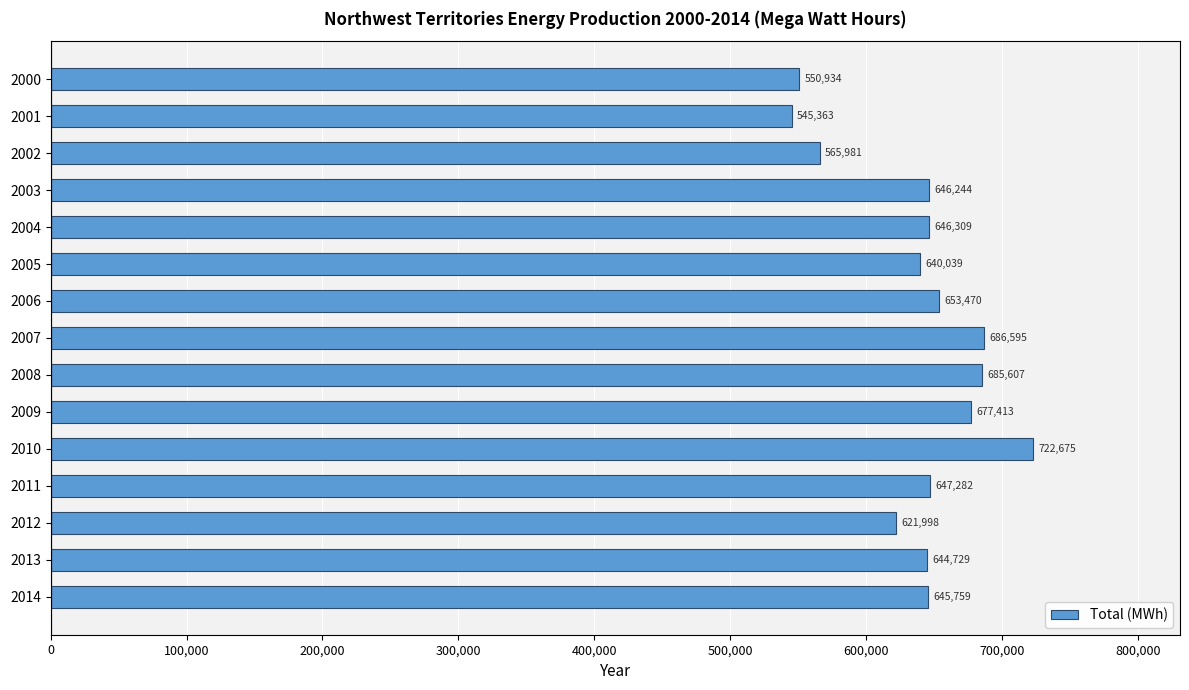

Does the chart contain stacked bars?

No